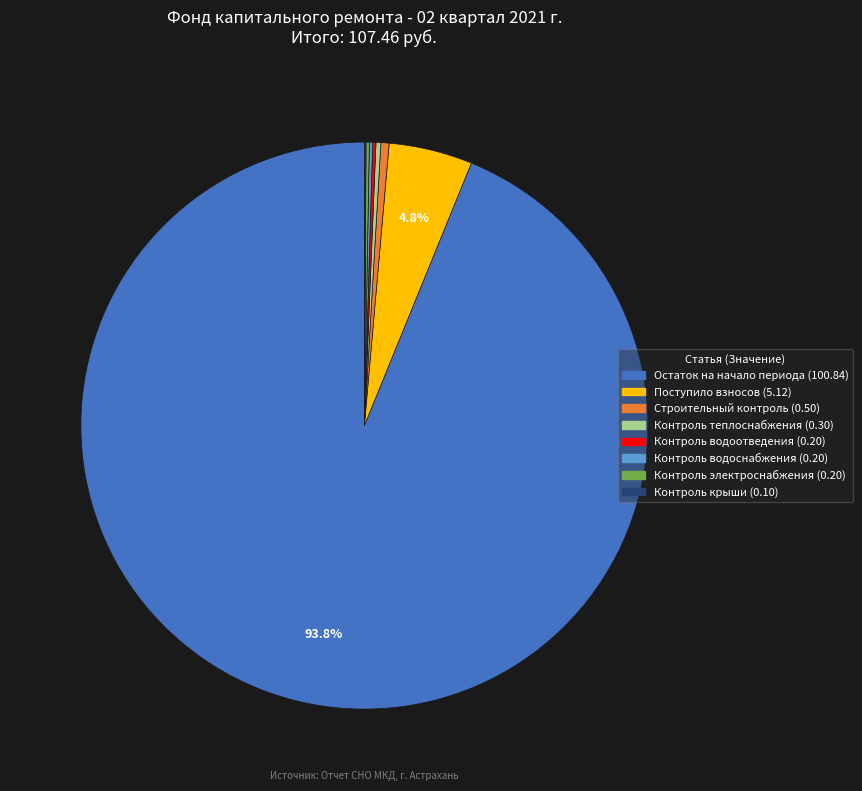

Is there any slice that represents more than half of the pie?

Yes